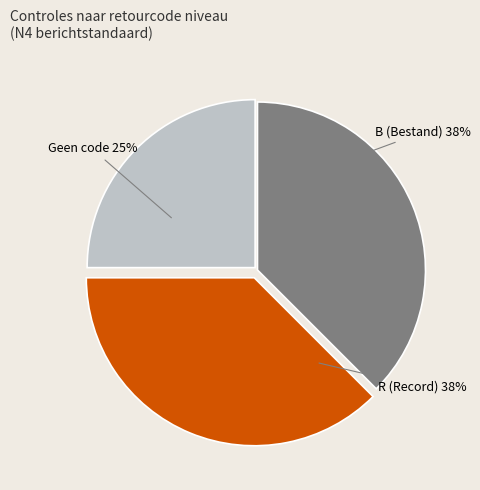

Is there any slice that represents more than half of the pie?

No